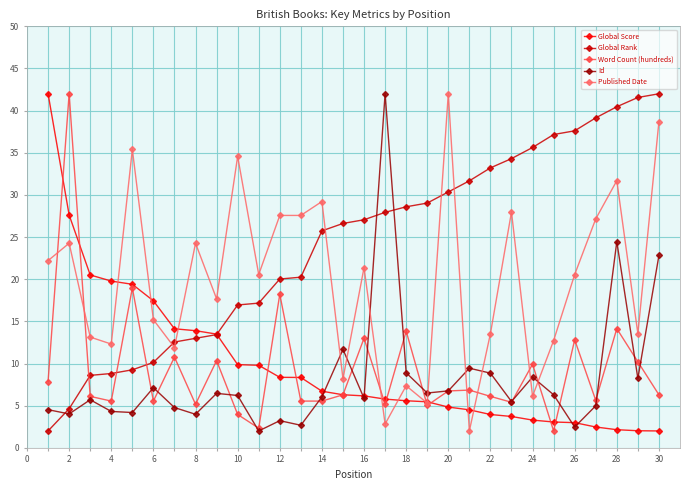

What is the minimum value shown in the chart?

2.0